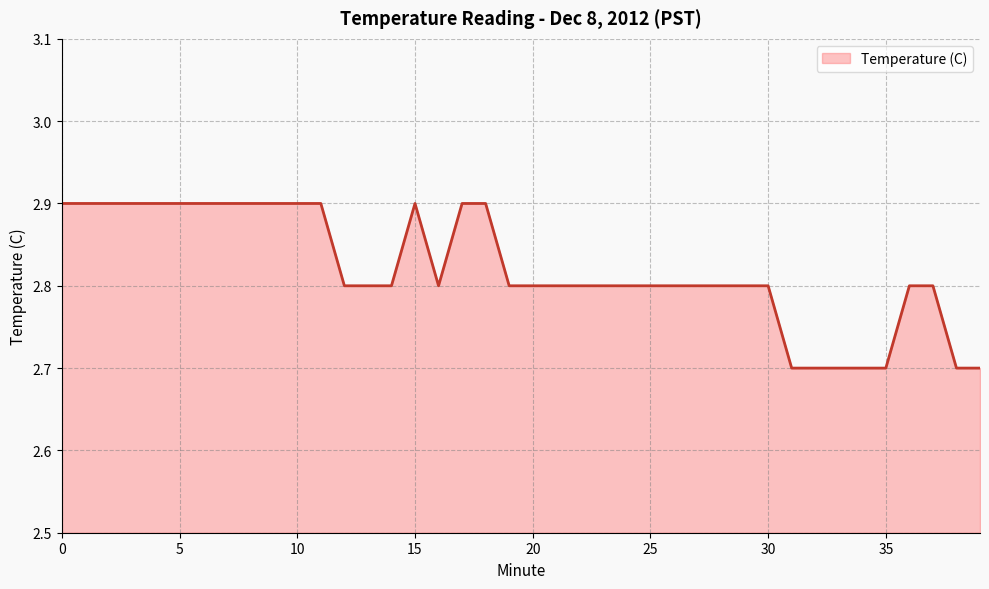

What is the difference between the second highest and second lowest values?

0.2